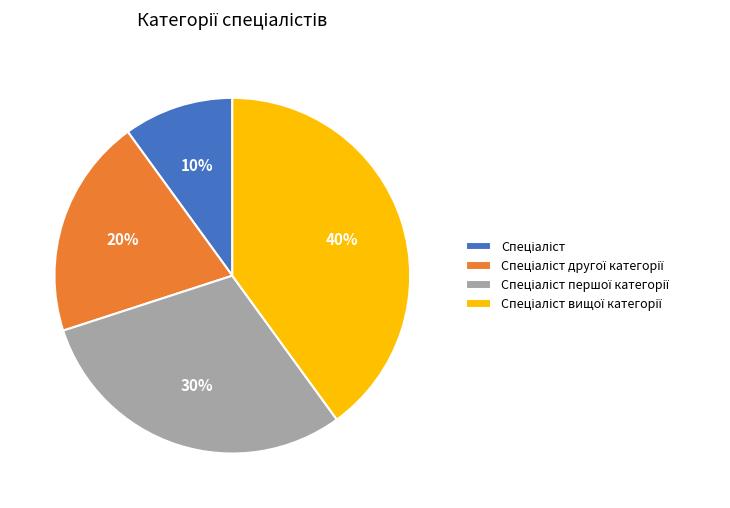

Is there any slice that represents more than half of the pie?

No